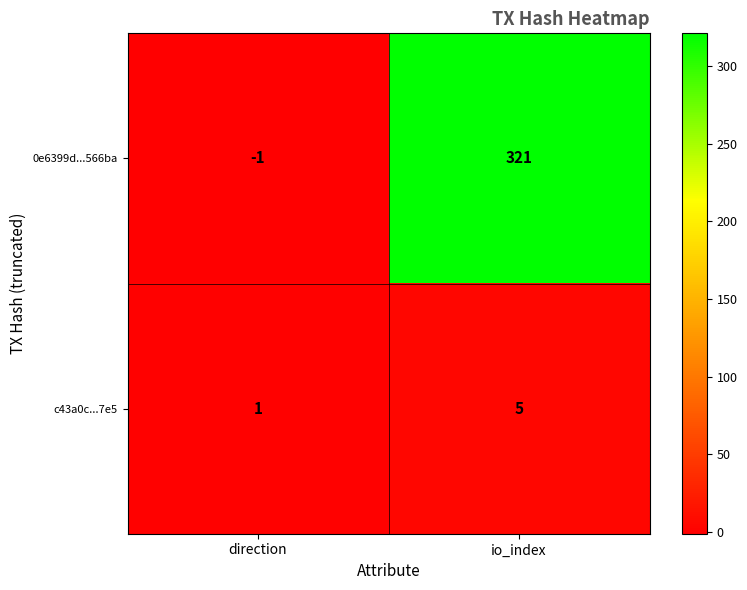

Is it true that c43a0c...7e5 equals 5 at io_index?

True